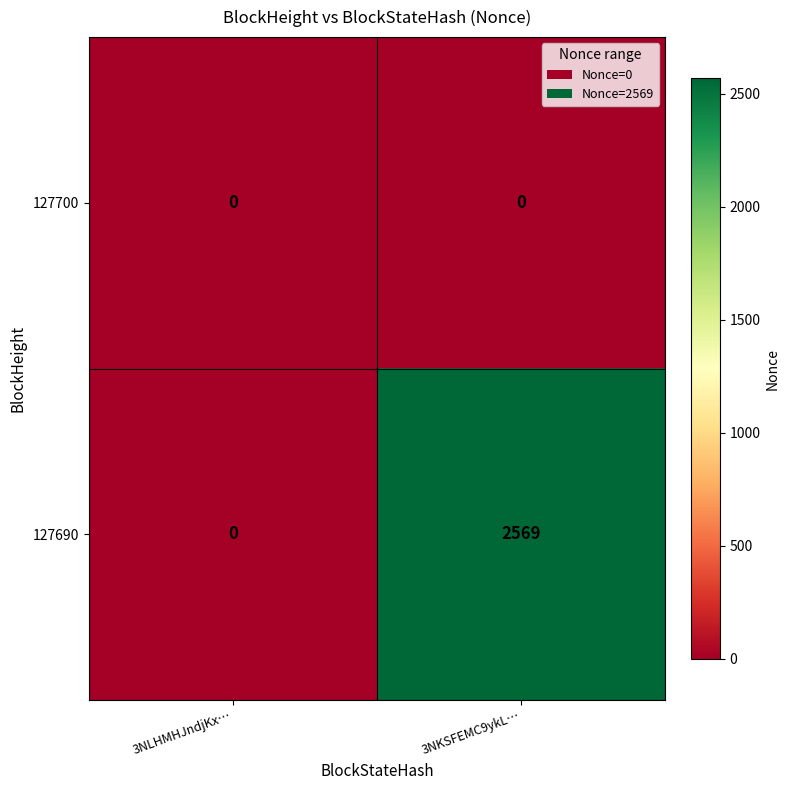

What is the sum of all 127690 values?

2569